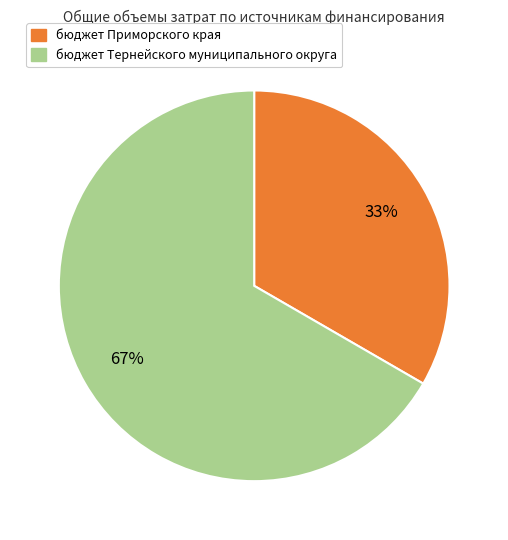

How many slices are in this pie chart?

2